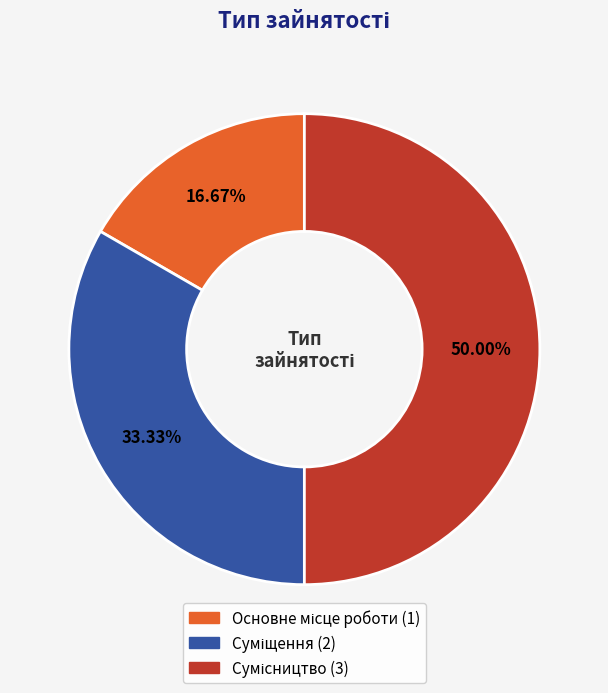

Which category has the biggest portion of the pie?

Сумісництво